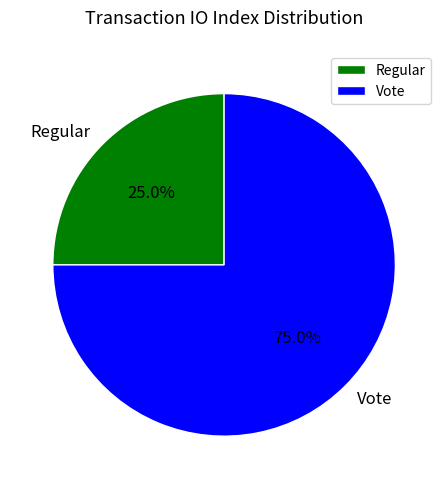

How much of the chart is everything except Vote?

25.0%